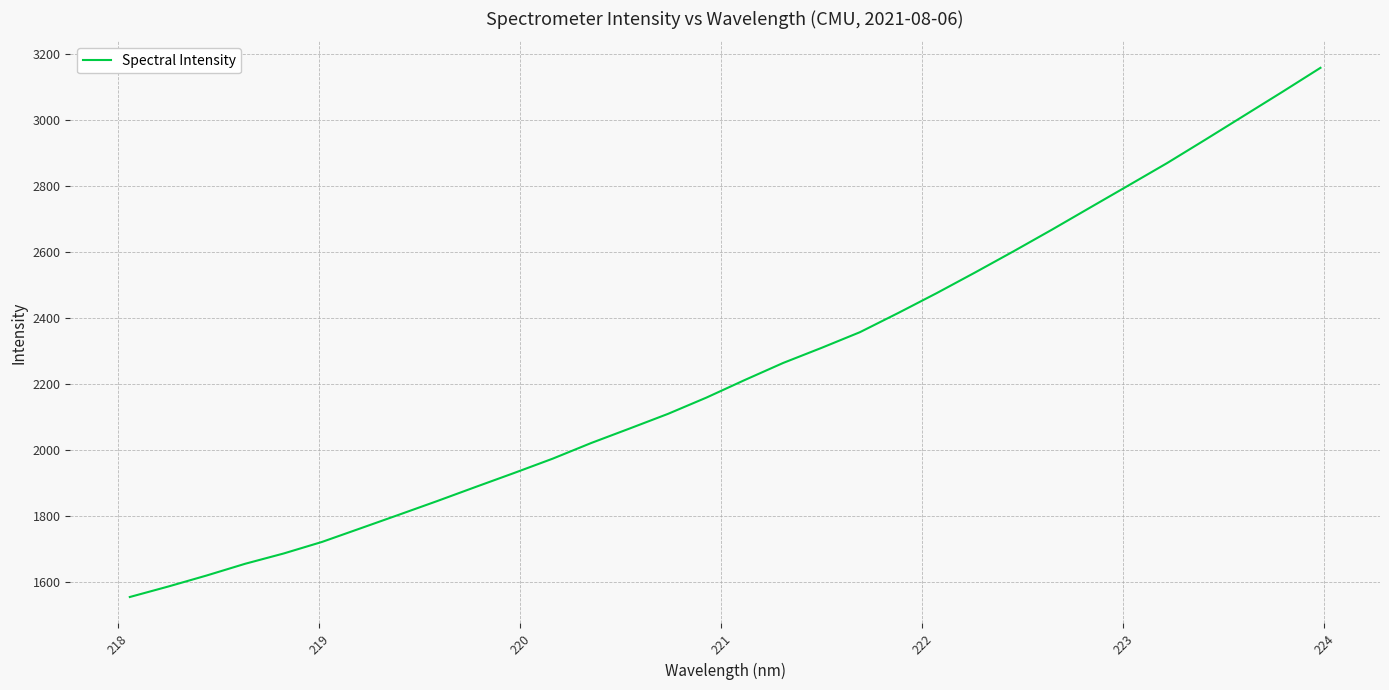

What is the maximum value shown in the chart?

3157.1